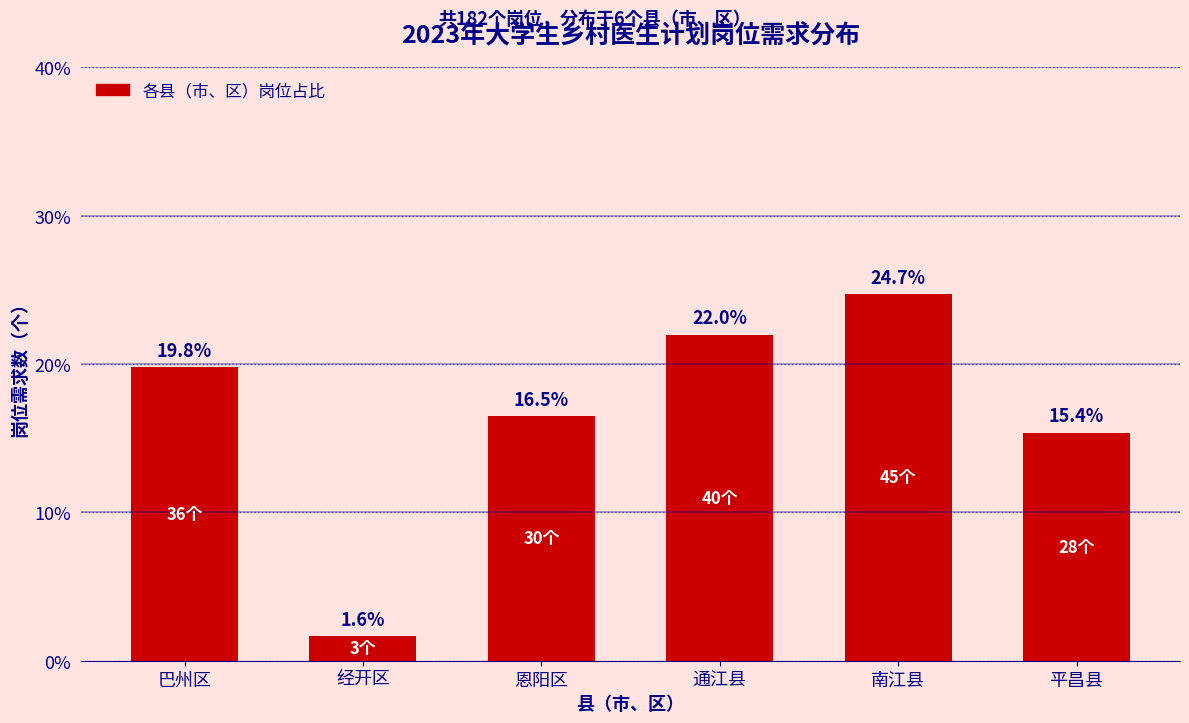

Reading right to left, what are all the values shown in this chart?

平昌县=15.4	南江县=24.7	通江县=22.0	恩阳区=16.5	经开区=1.6	巴州区=19.8